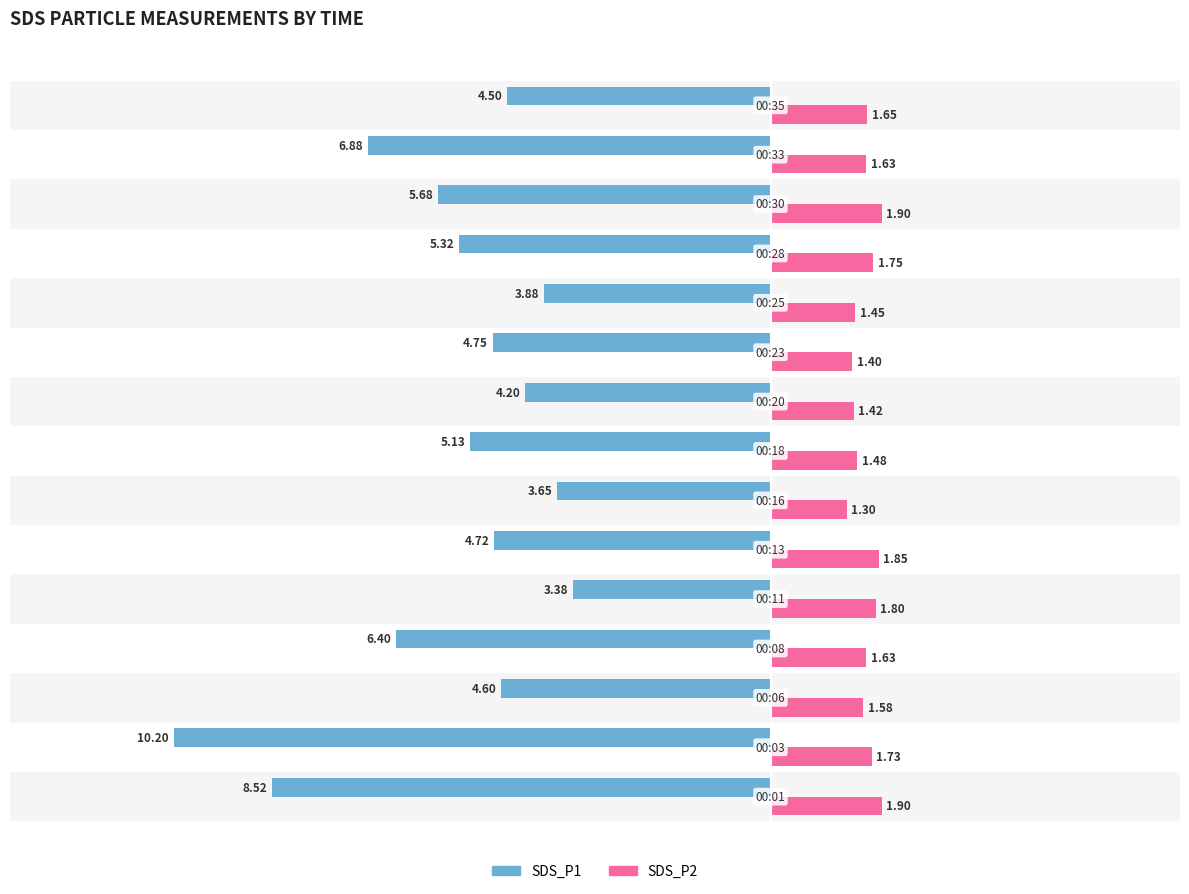

Rank the series by their maximum value, from highest to lowest.

SDS_P2, SDS_P1